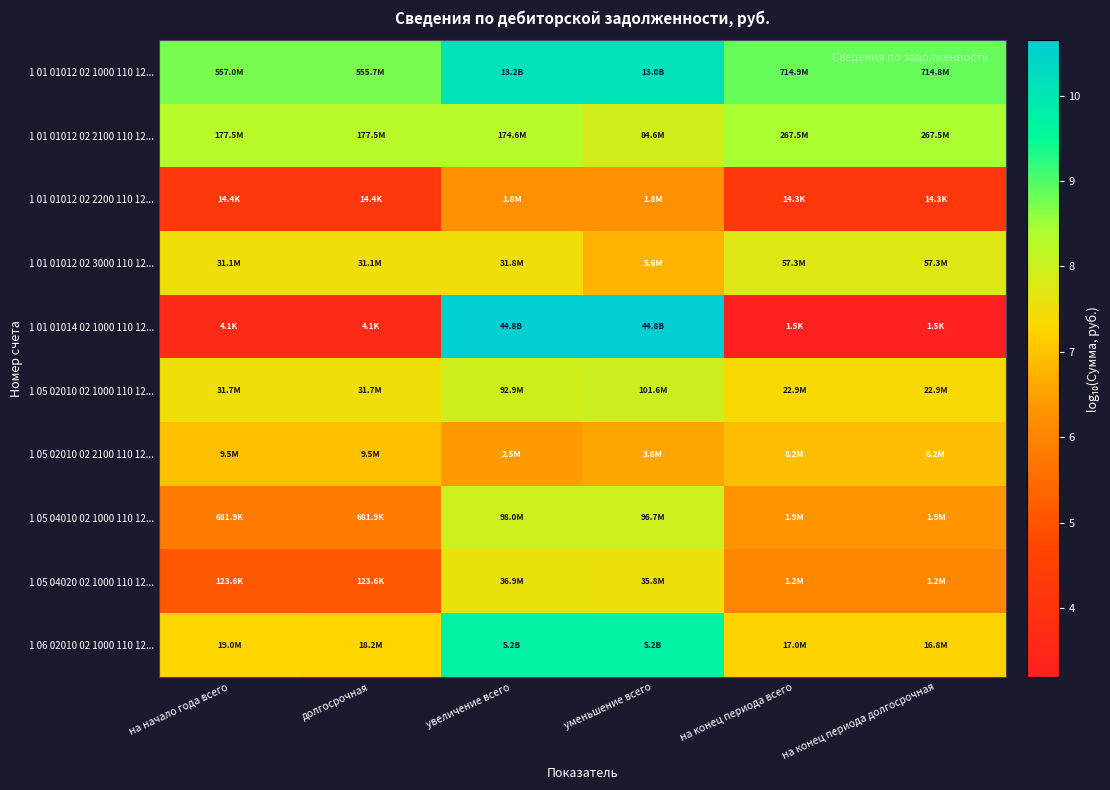

How many categories are shown in the chart?

6